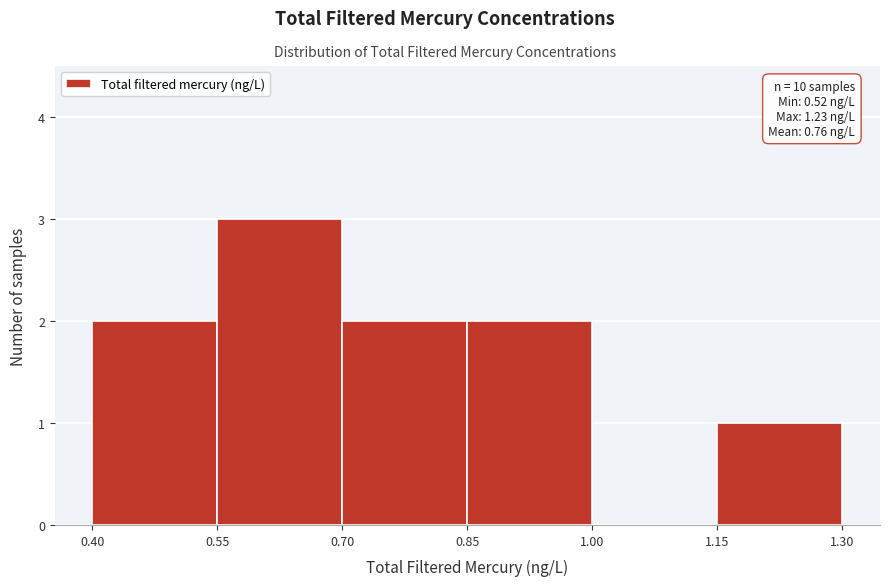

Over which range of the x-axis is the bar tallest?

0.55 to 0.70